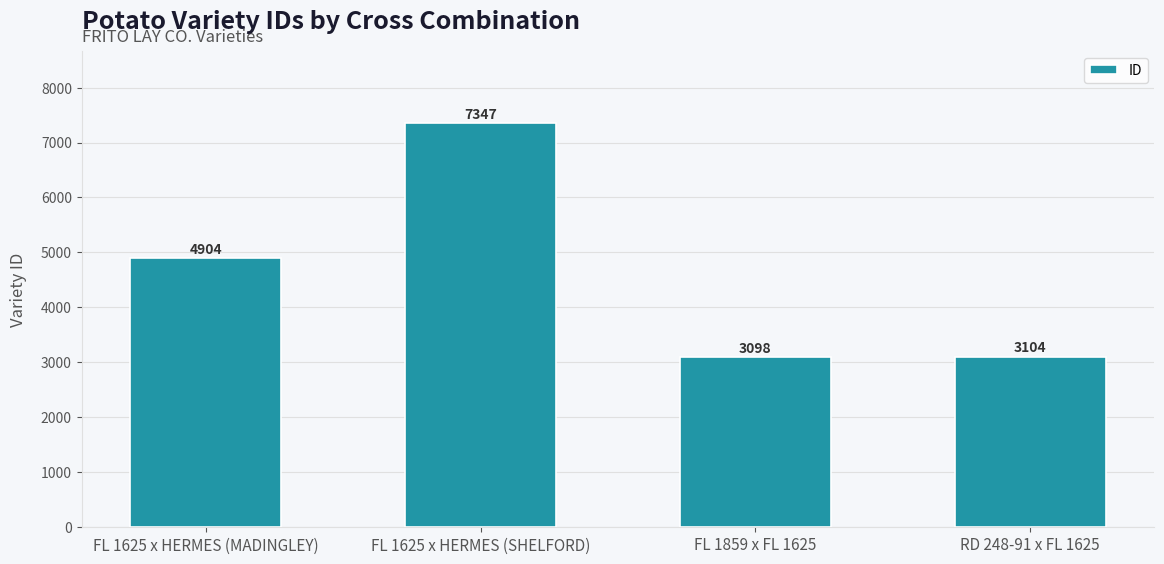

Reading right to left, list all the values displayed in this chart.

3104	3098	7347	4904